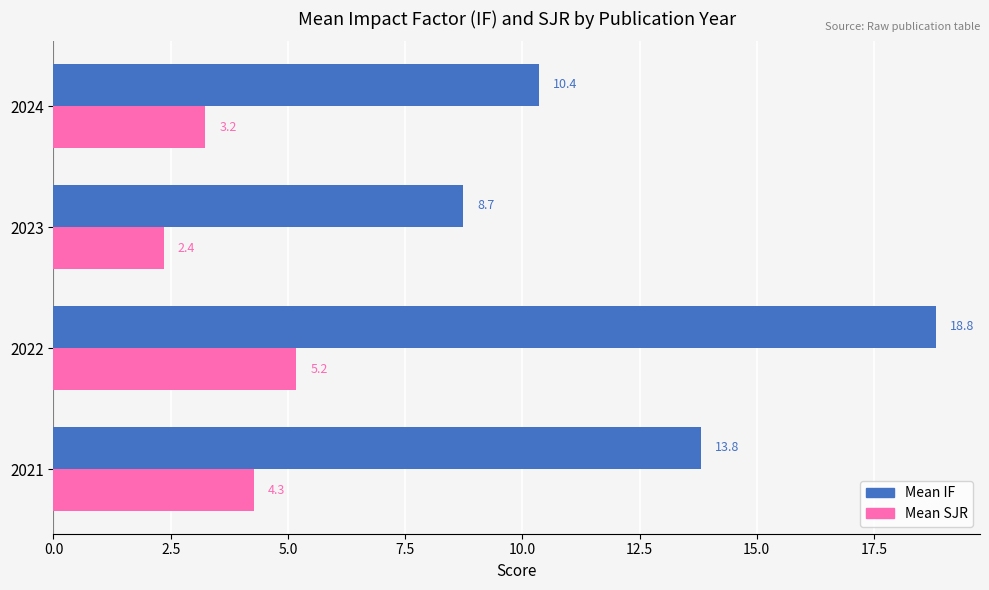

The value of Mean IF at 2024 is 17.6. True or false?

False